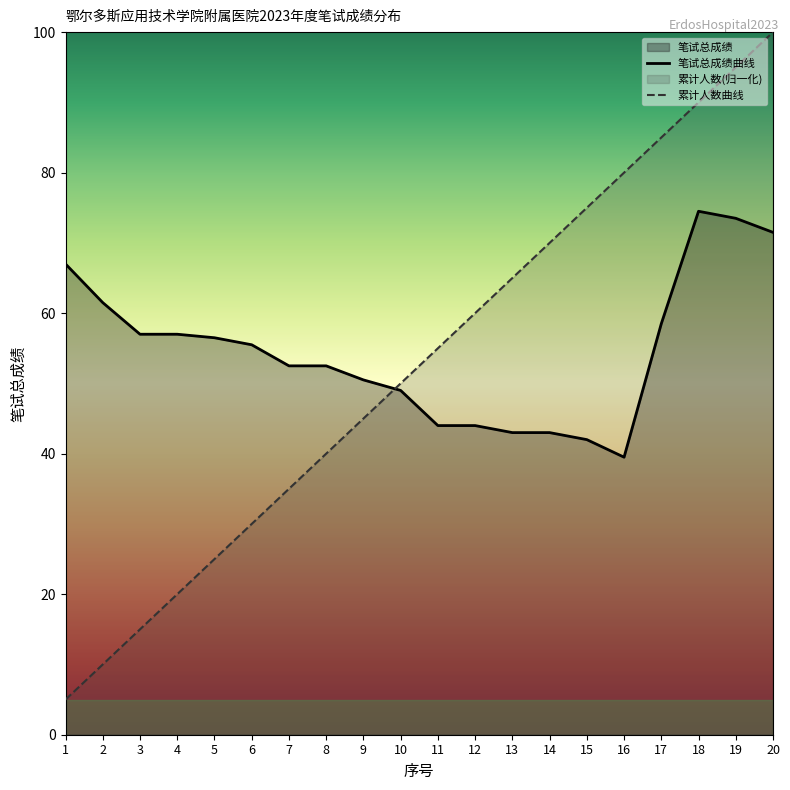

Between 5 and 20, which is larger?

20